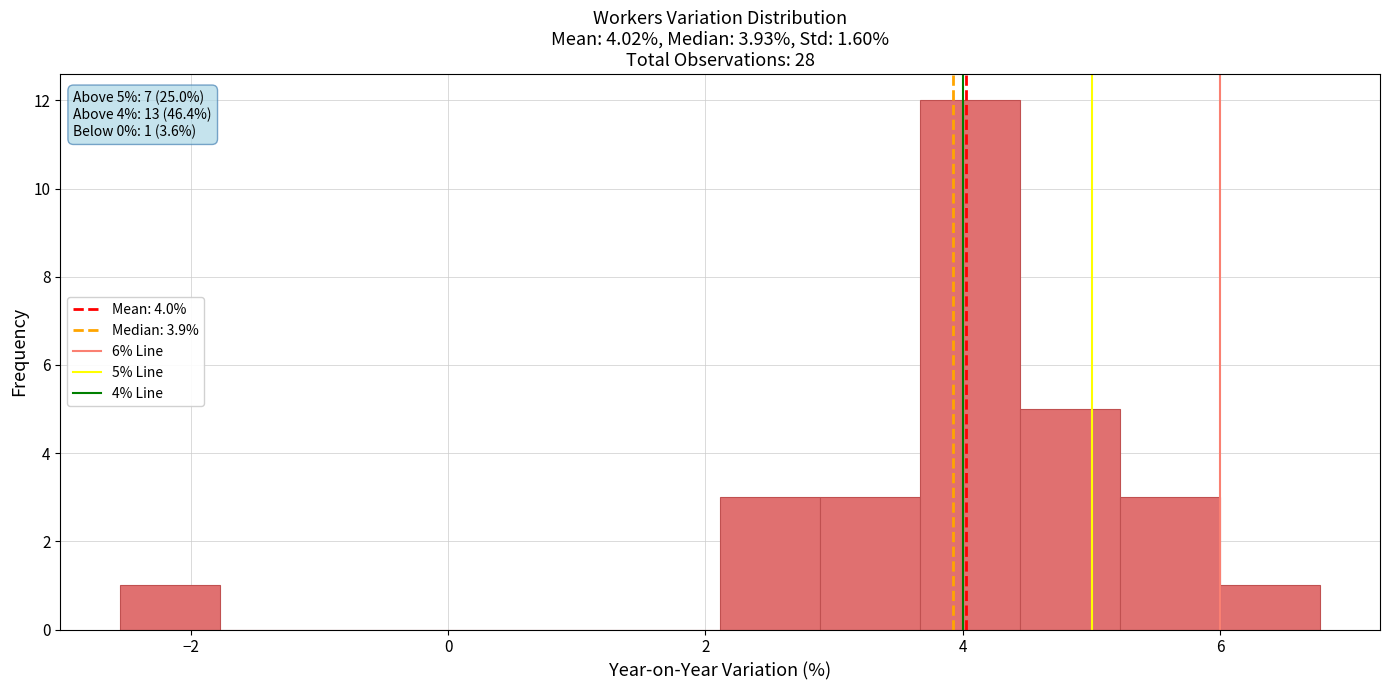

Read against the x-axis, roughly where is the centre of the tallest bar?

4.0